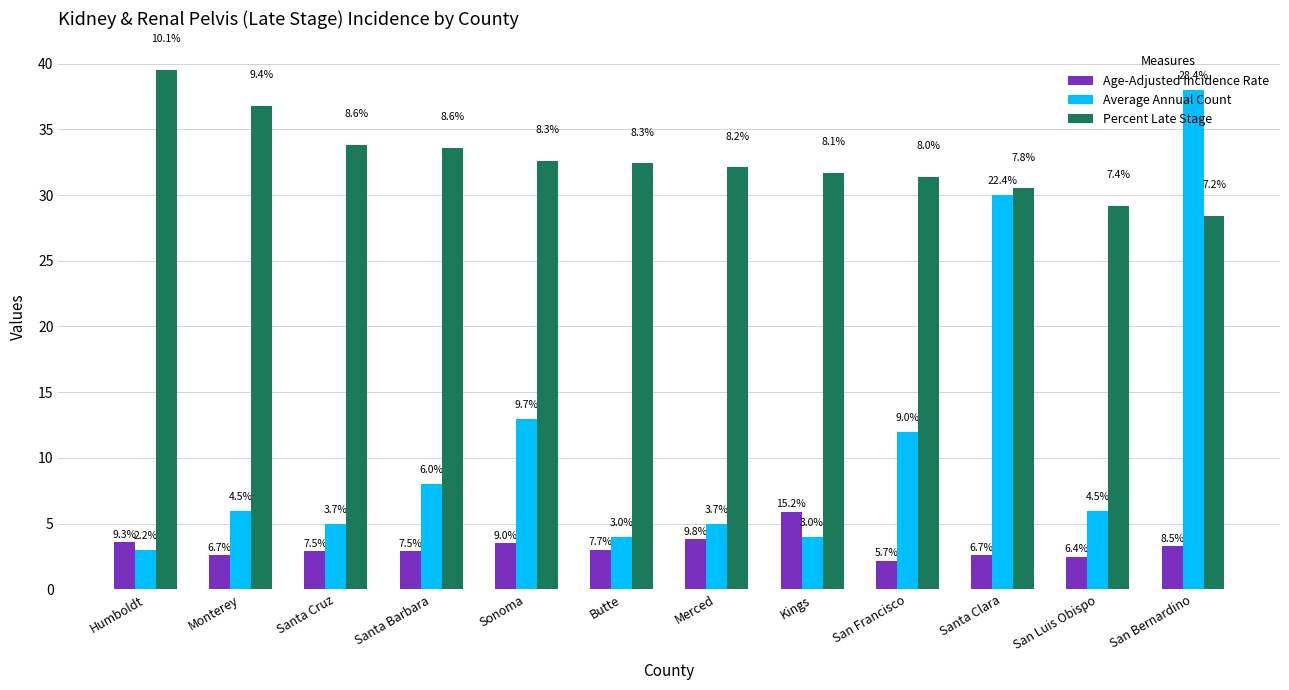

What are all the series names shown in the legend?

Age-Adjusted Incidence Rate, Average Annual Count, Percent Late Stage